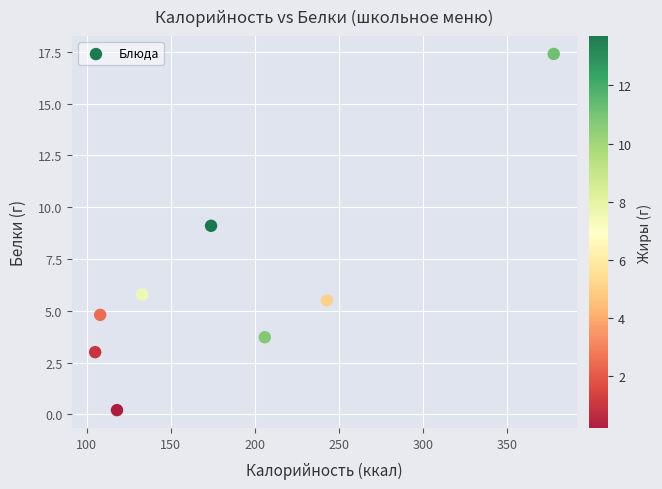

What Y value in the scatter plot is closest to 8?

9.1